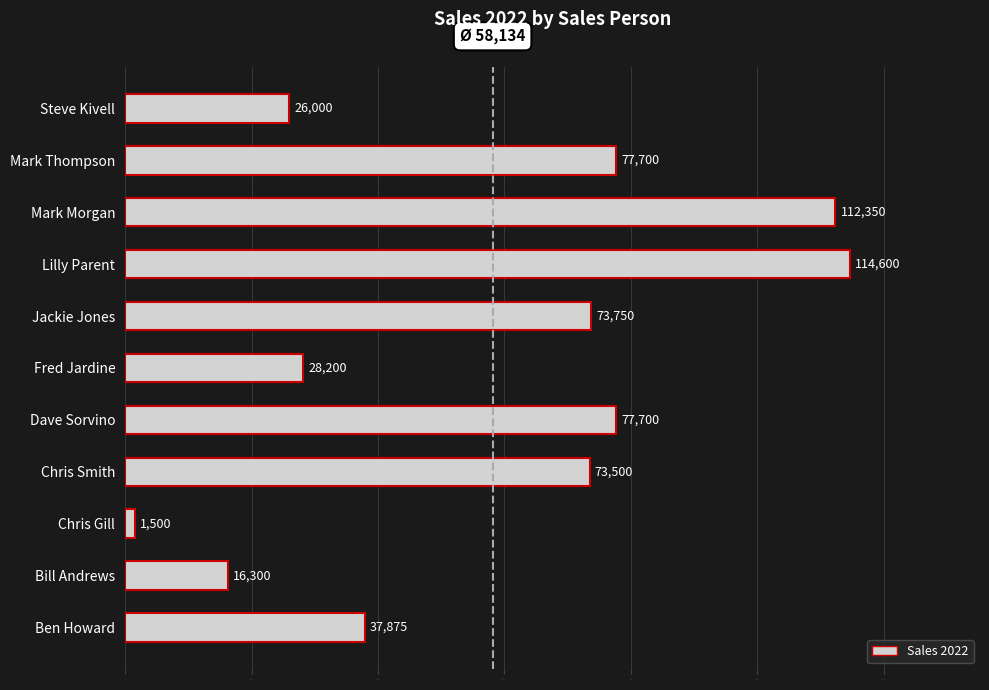

Reading bottom to top, transcribe all the data shown in this chart.

37875	16300	1500	73500	77700	28200	73750	114600	112350	77700	26000